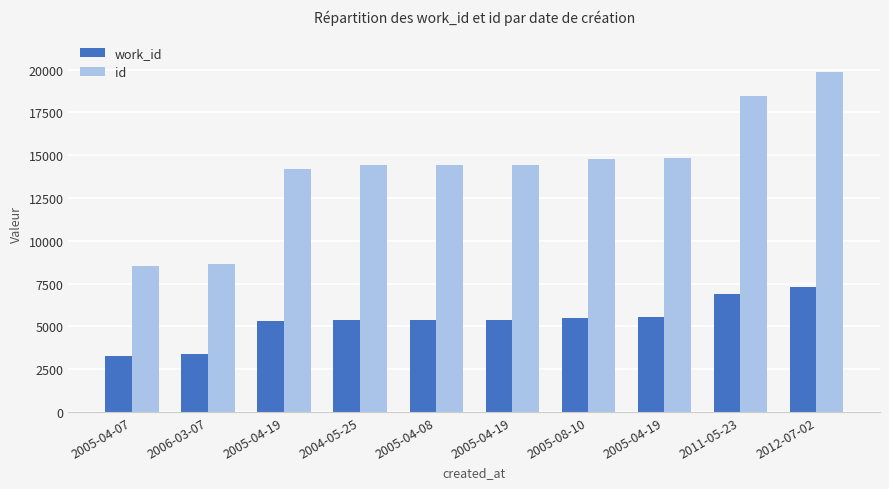

How many bars are there in each group?

2